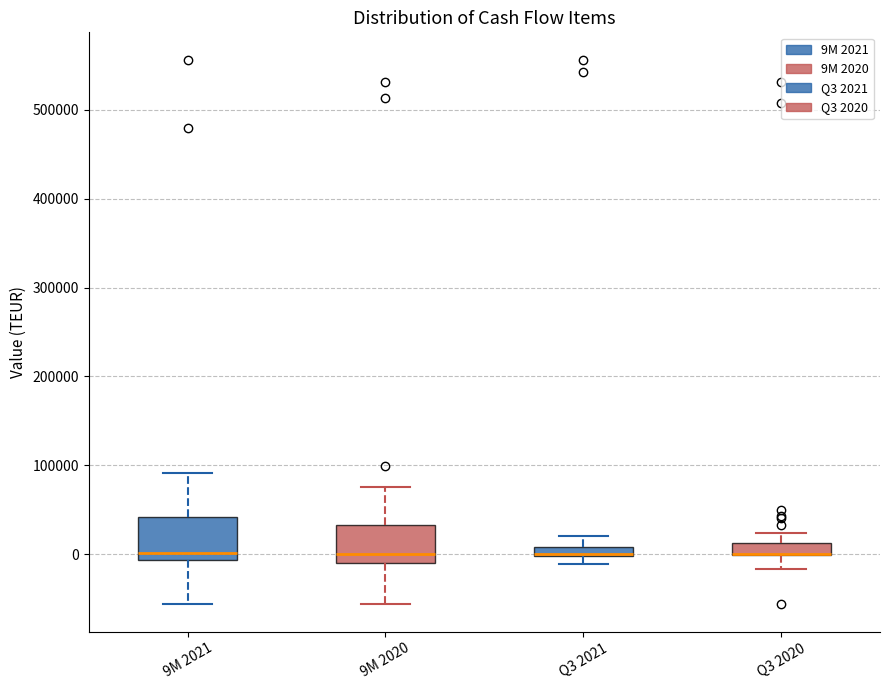

Where does the upper whisker of the box for Q3 2020 end on the y-axis? The values are not printed on the chart, so give them approximately, as read against the axis.

20000